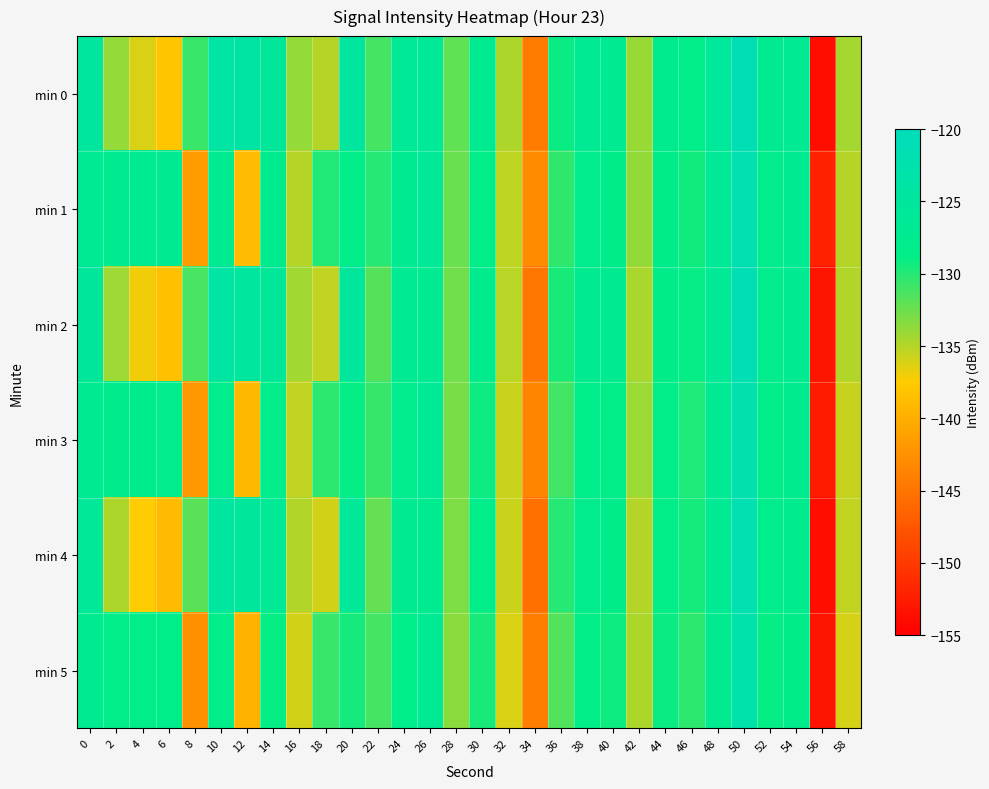

Between 4 and 56, which series saw the biggest shift?

min 1